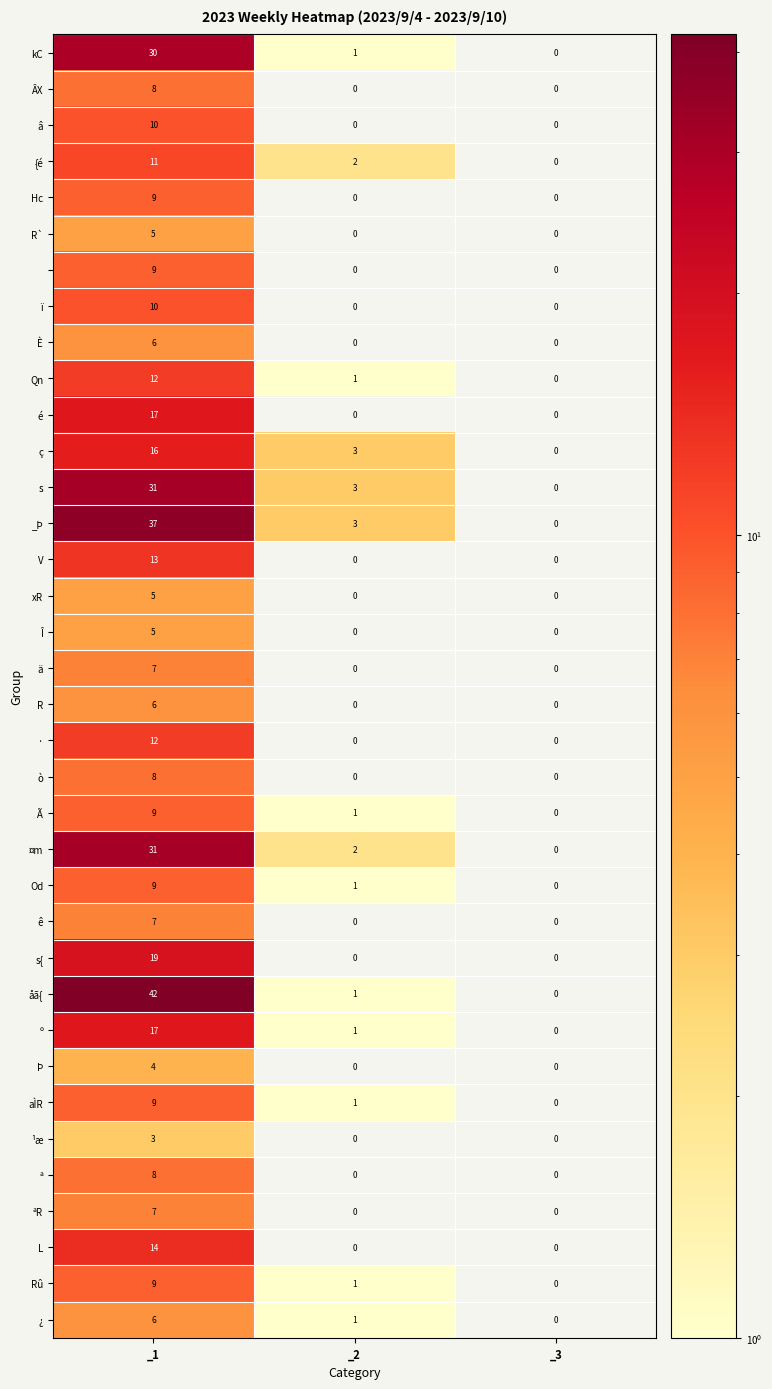

What is the difference between the highest and lowest values at _1?

39